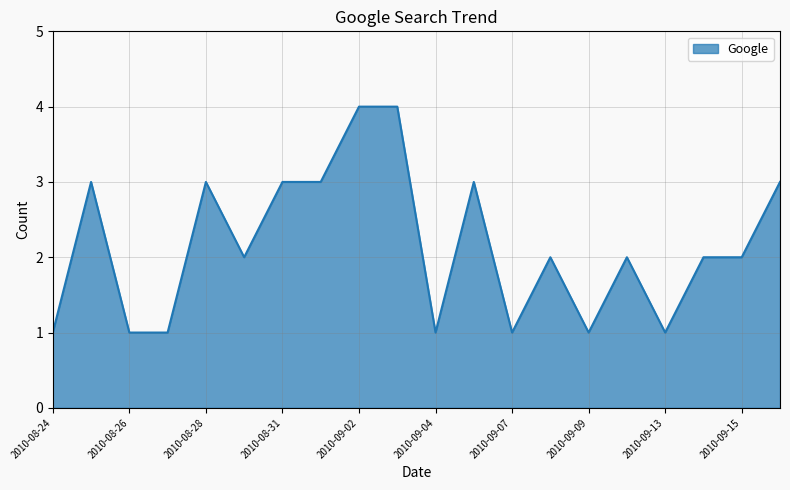

What is the greatest value displayed?

4